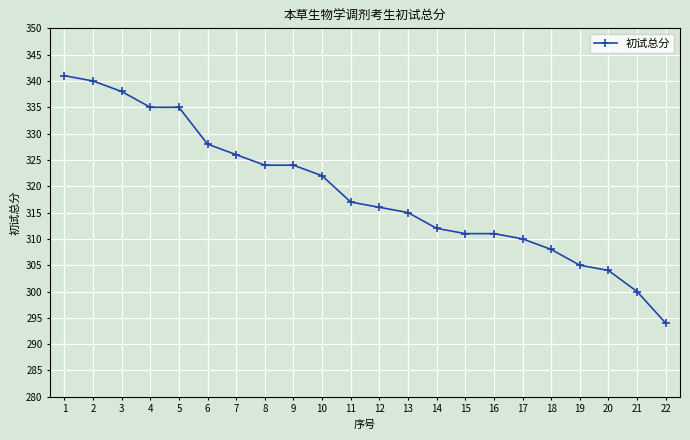

Count the number of data series in this chart.

1